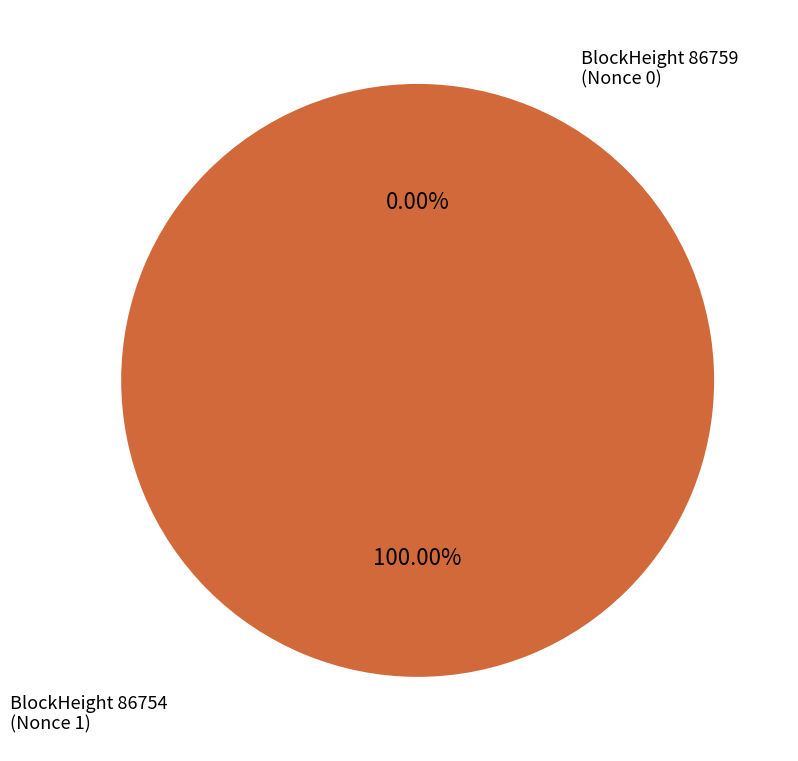

Which has a higher value, 86759 or 86754?

86754